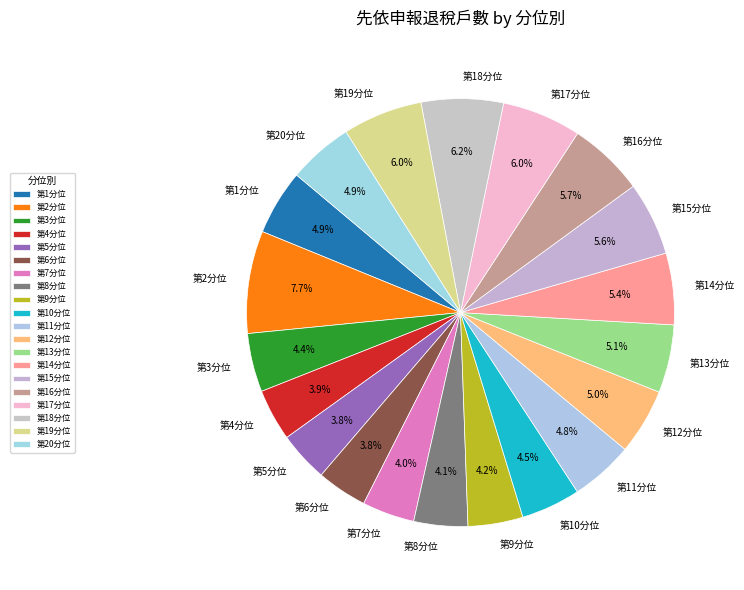

How many slices are in this pie chart?

20